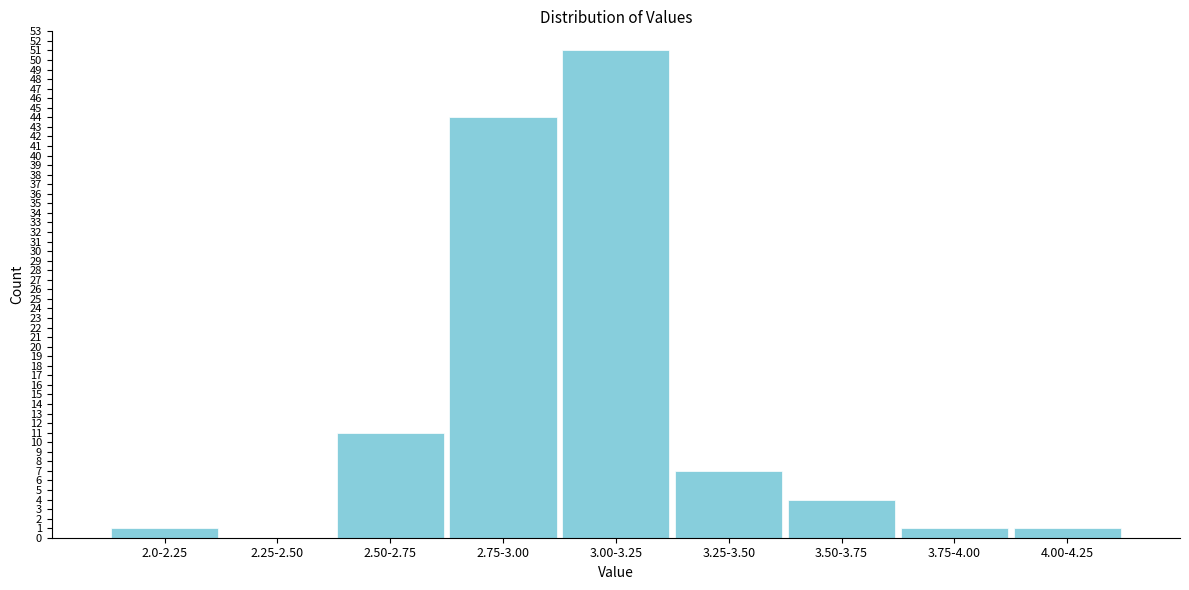

Reading left to right, transcribe all the data shown in this chart.

2.0-2.25=1	2.25-2.50=0	2.50-2.75=11	2.75-3.00=44	3.00-3.25=51	3.25-3.50=7	3.50-3.75=4	3.75-4.00=1	4.00-4.25=1